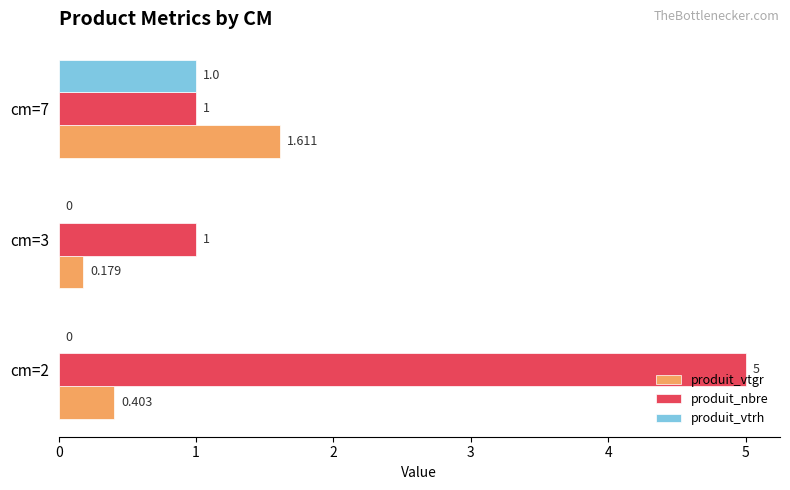

Which series has the largest total across all categories?

produit_nbre